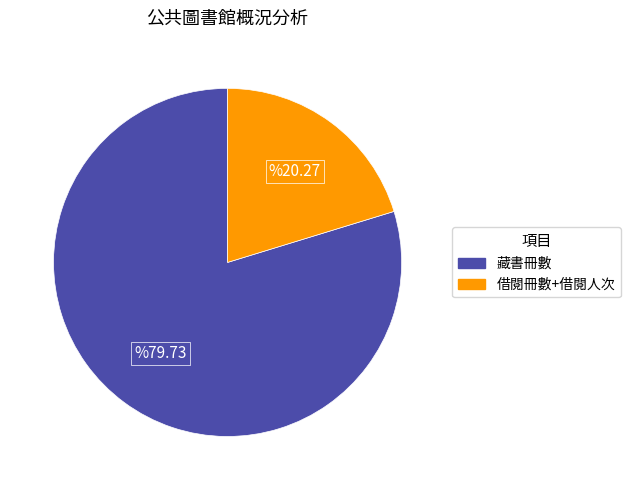

Is the sum of 藏書冊數 and 借閱冊數+借閱人次 greater than half?

Yes